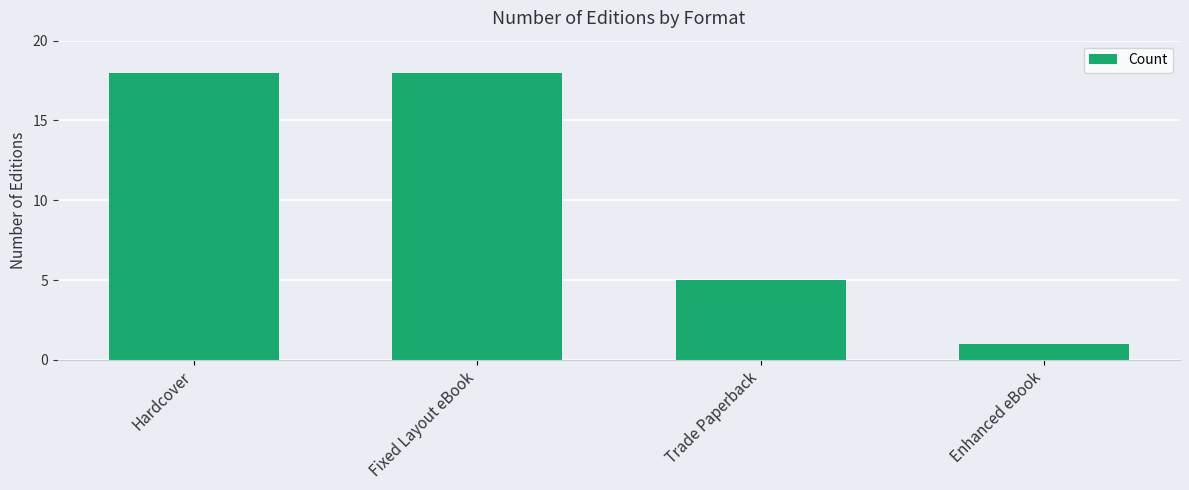

What is the change in value from Fixed Layout eBook to Trade Paperback?

-13